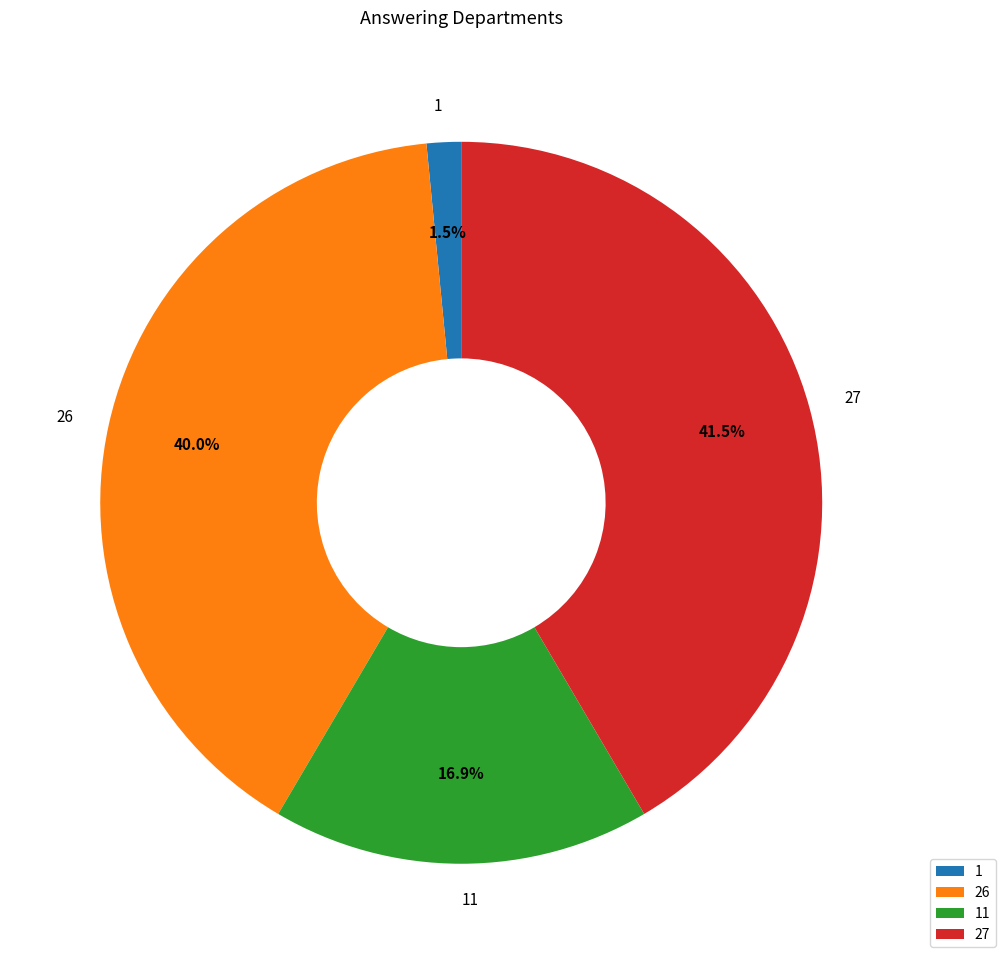

How many slices are in this pie chart?

4